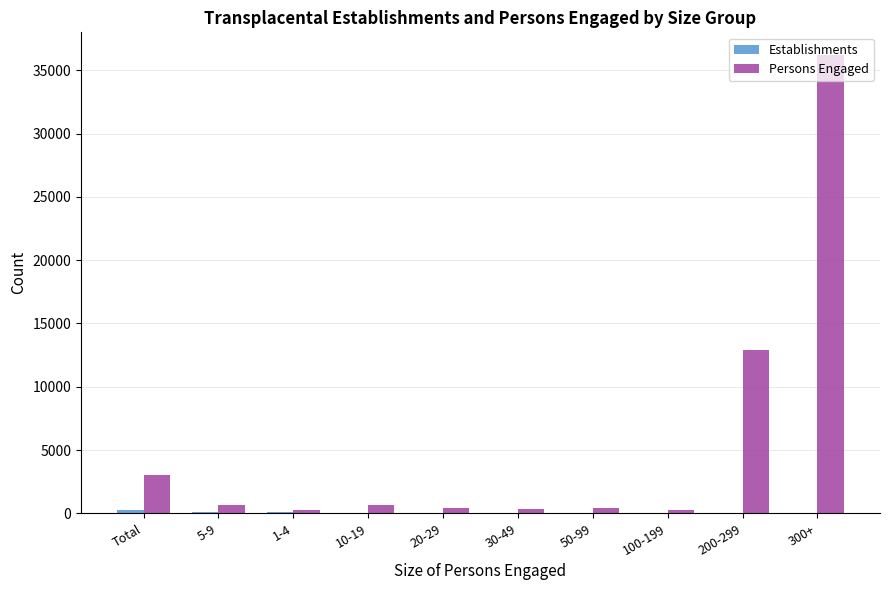

Count the number of data series in this chart.

2